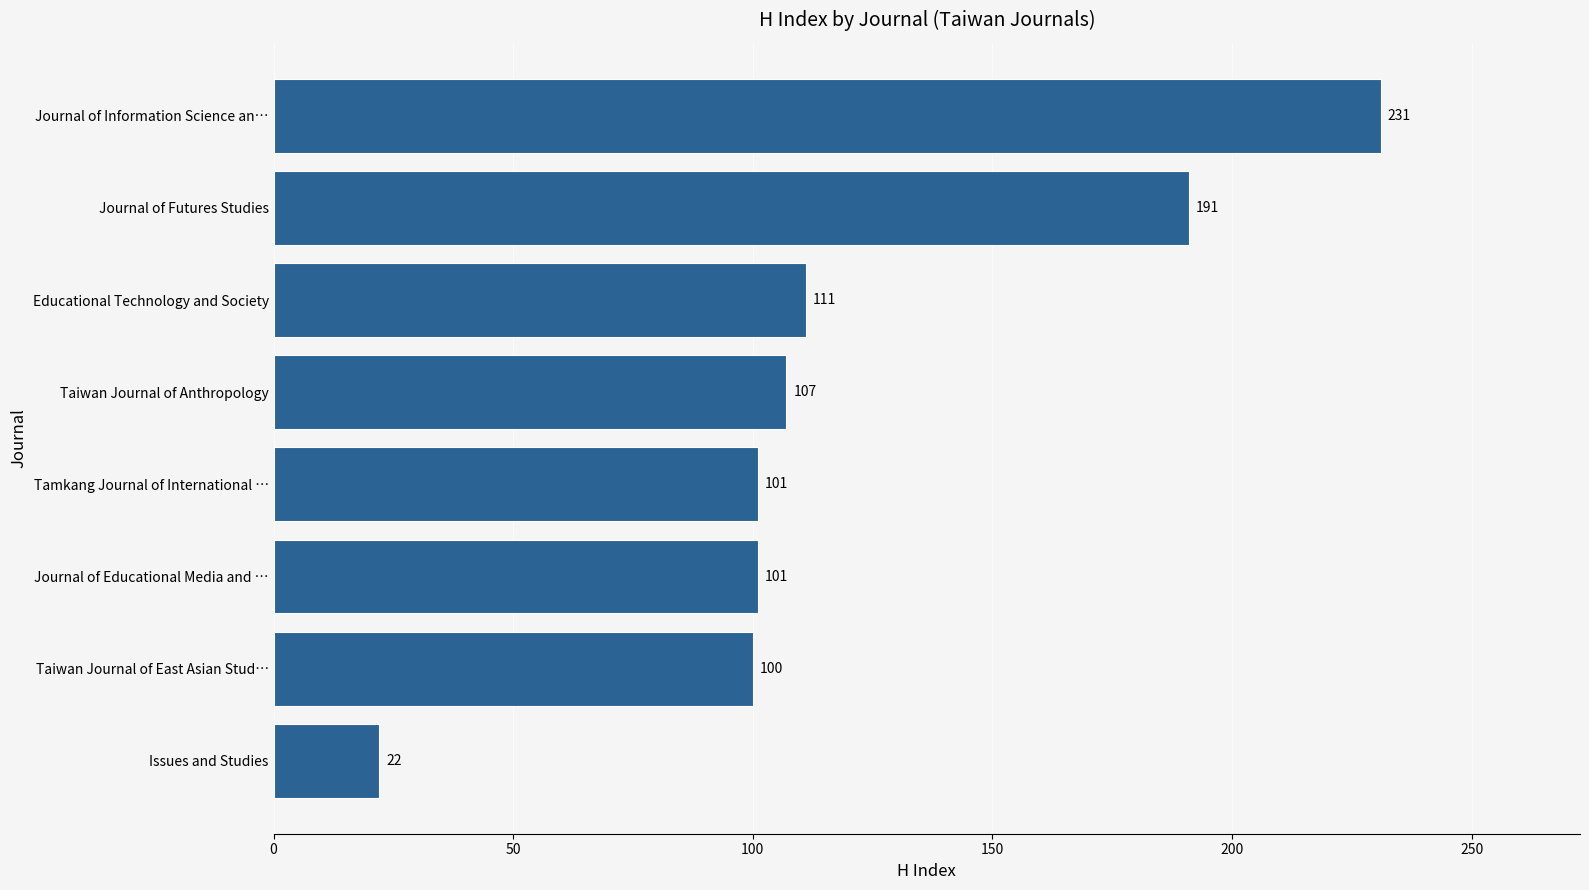

Count the number of categories in the chart.

8